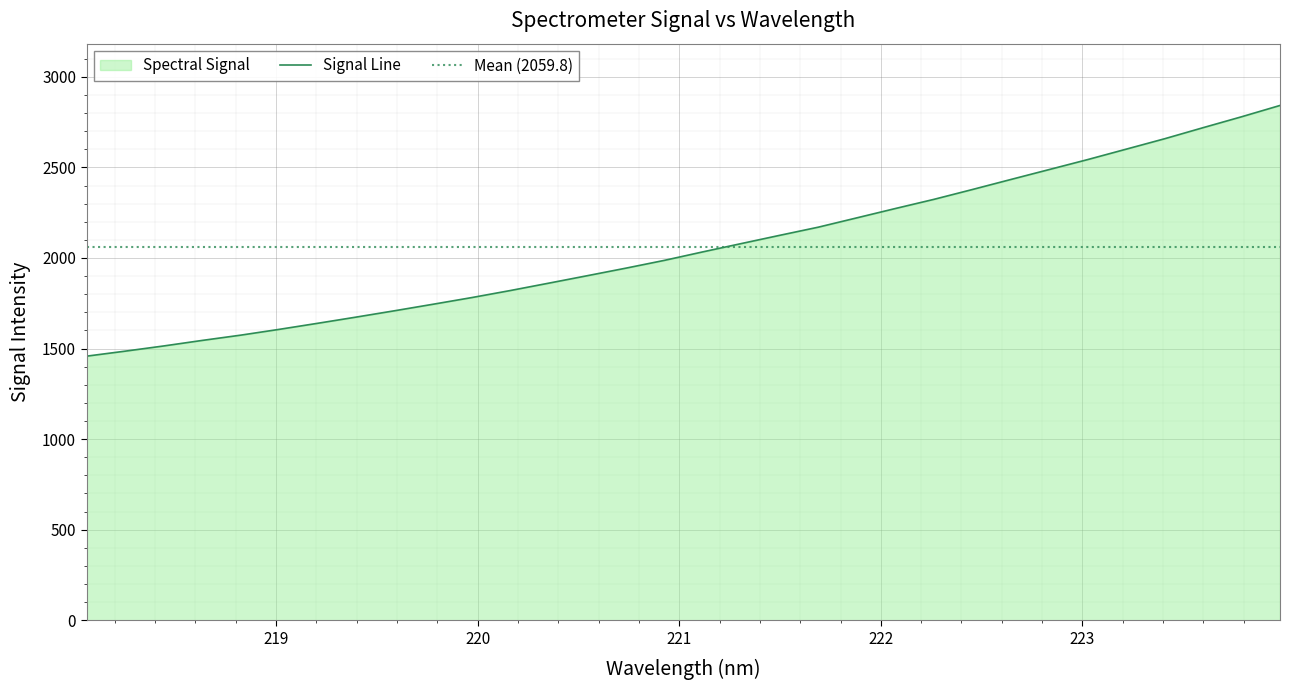

What is the label of the 19th point from the left?

221.4993